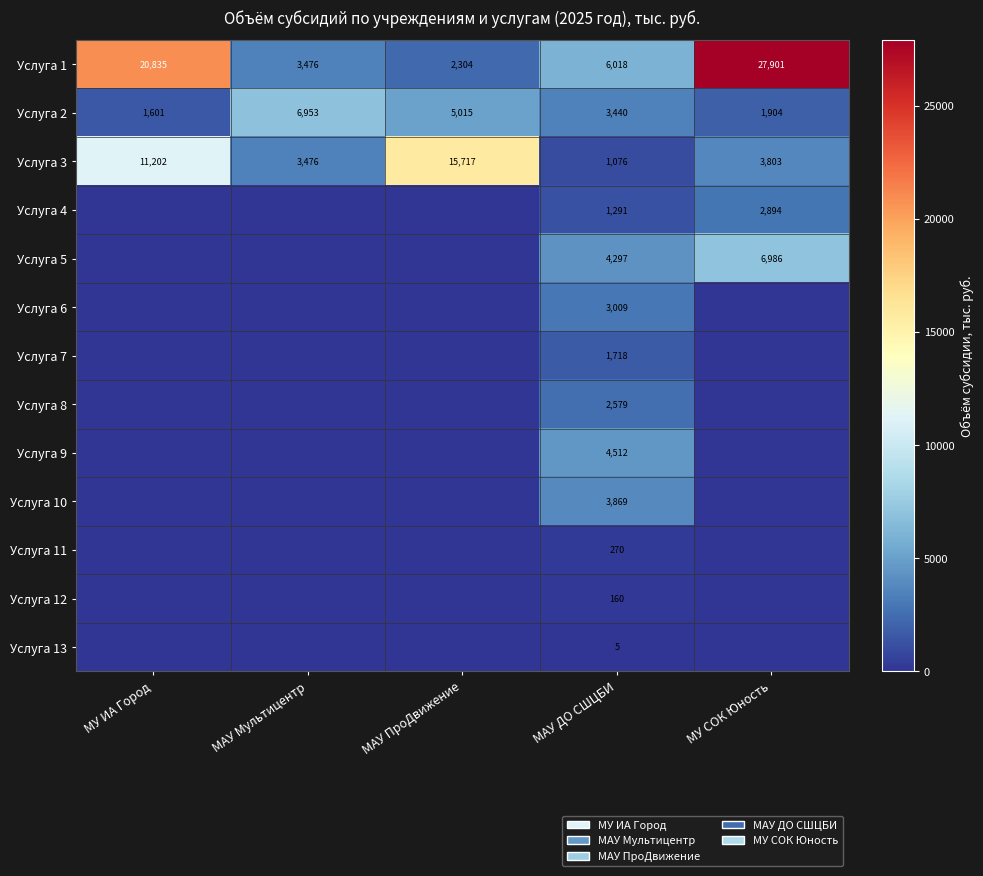

How many data points does each series have?

5